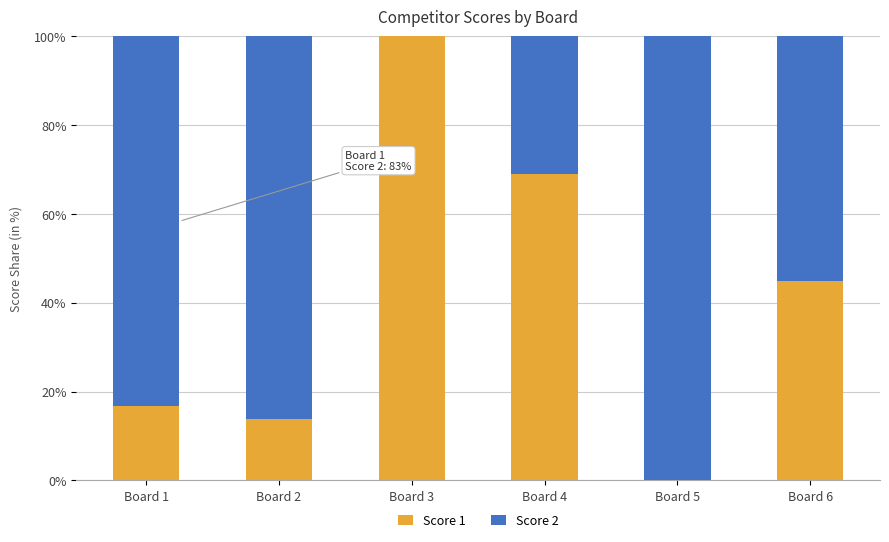

Where is Score 1 nearest to the value 50?

Board 6